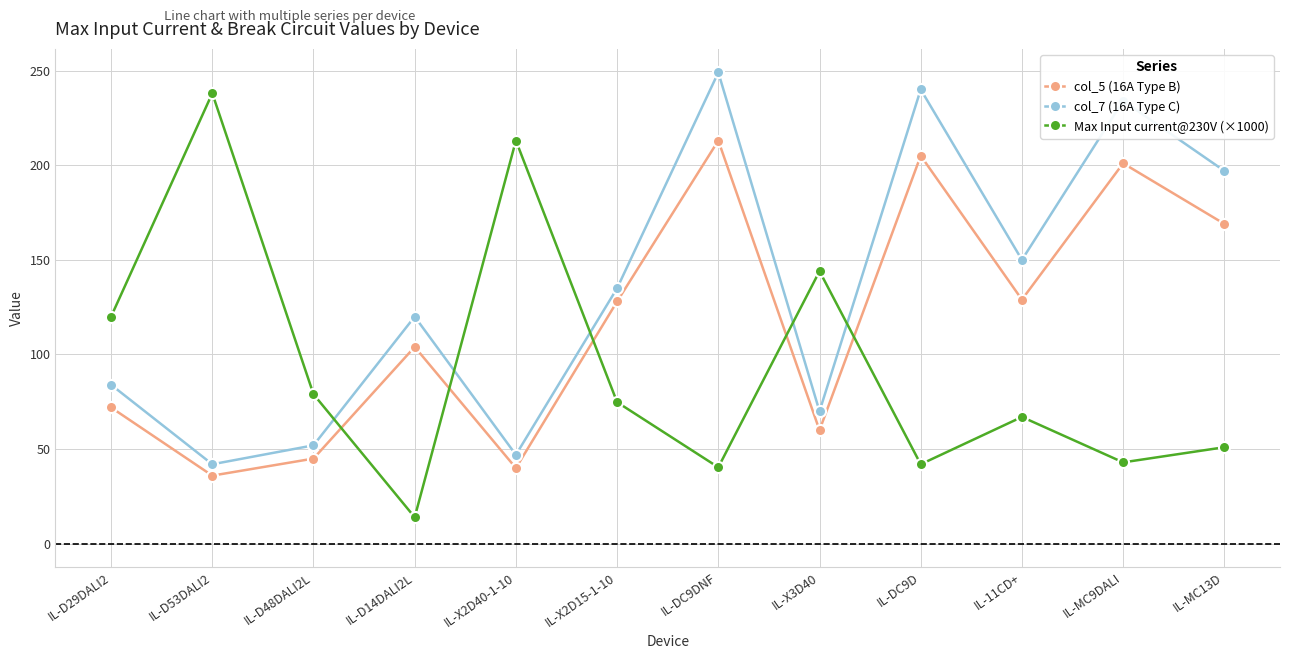

Where do col_5 (16A Type B) and Max Input current@230V (×1000) first cross each other?

IL-D48DALI2L and IL-D14DALI2L